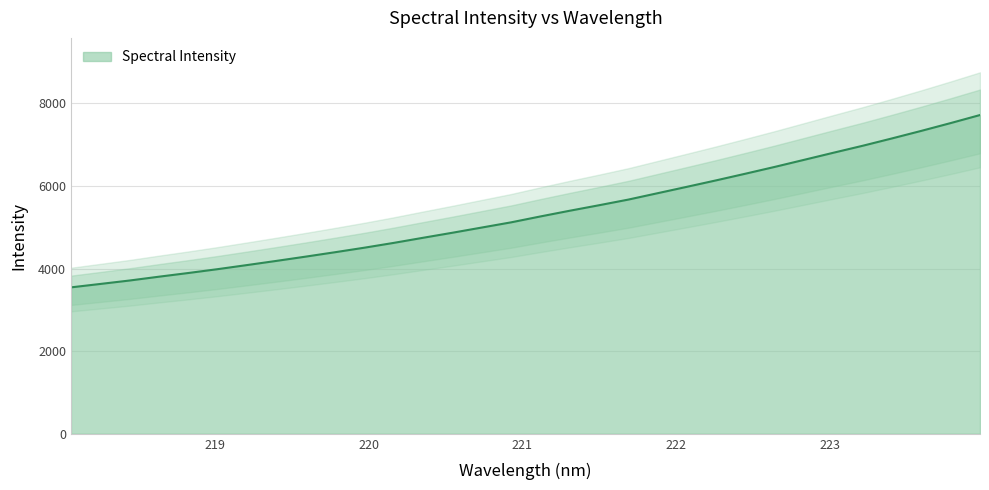

Reading left to right, extract all data points from this chart.

3546.6	3629.4	3712.8	3805.3	3894.6	3987.9	4087.0	4187.8	4291.4	4398.0	4507.7	4624.1	4747.7	4869.6	4995.6	5121.5	5264.4	5402.6	5535.9	5672.8	5827.5	5982.5	6139.2	6300.6	6465.2	6636.2	6807.9	6976.9	7155.0	7337.3	7525.9	7720.3